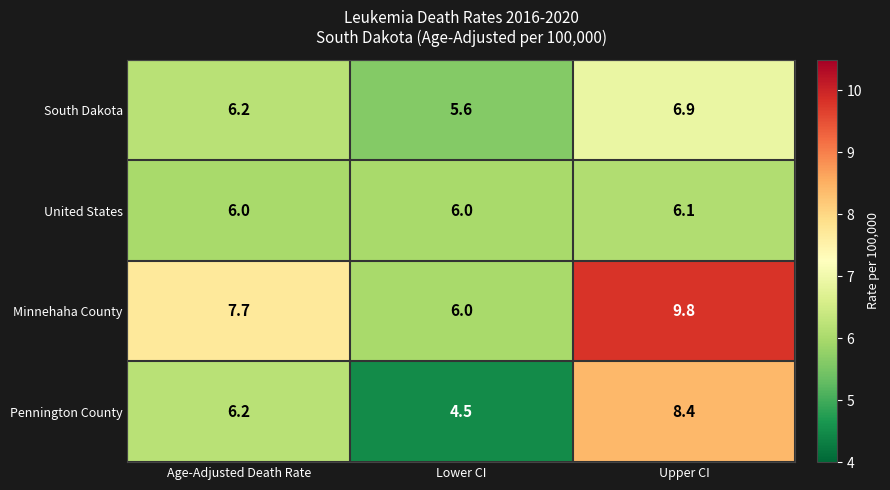

The South Dakota series shows 11.1 at Upper CI. True or false?

False